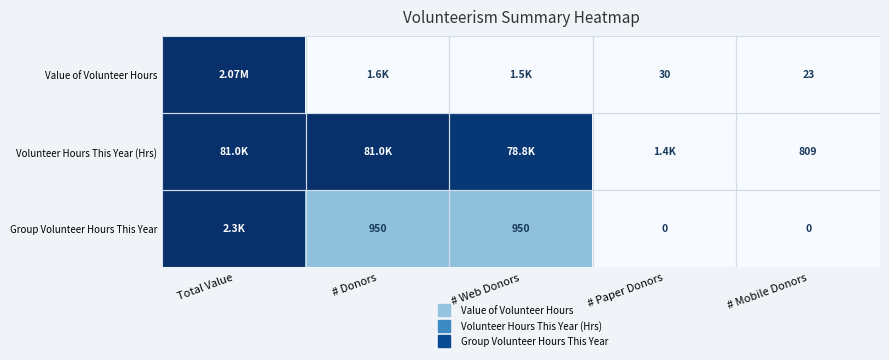

The Group Volunteer Hours This Year series shows 0.6 at # Web Donors. True or false?

False